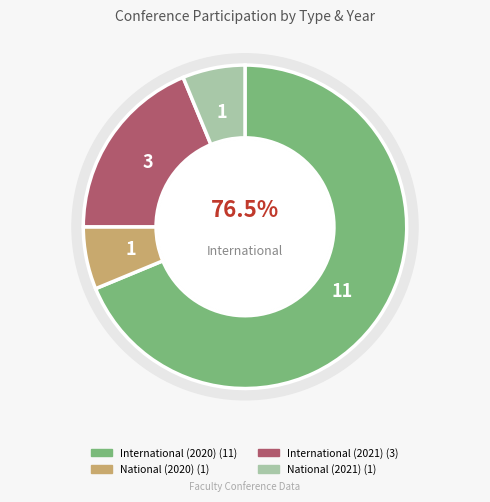

How many segments does this pie chart have?

4